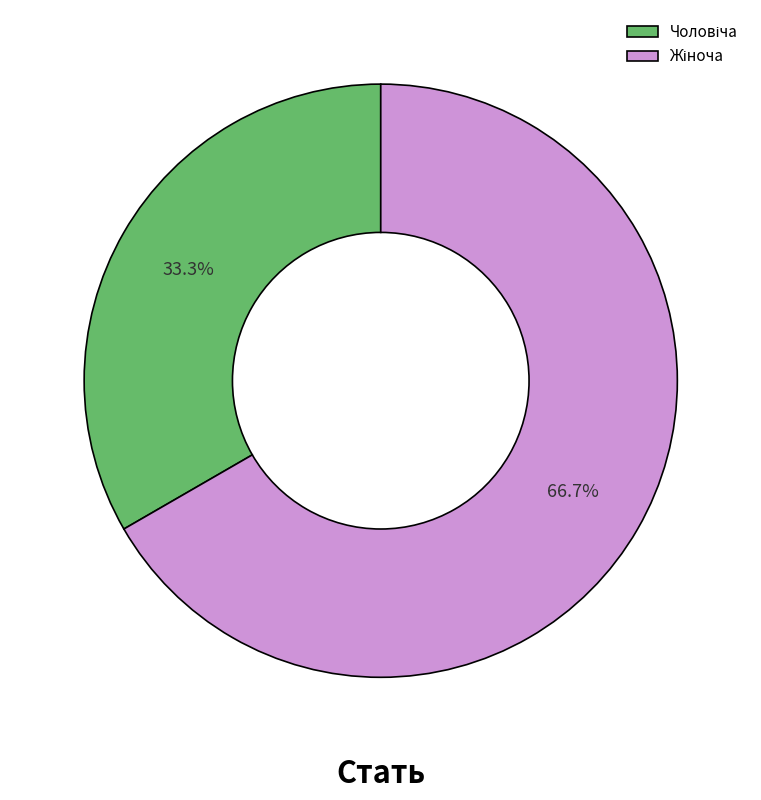

Is there a majority slice in this chart?

Yes